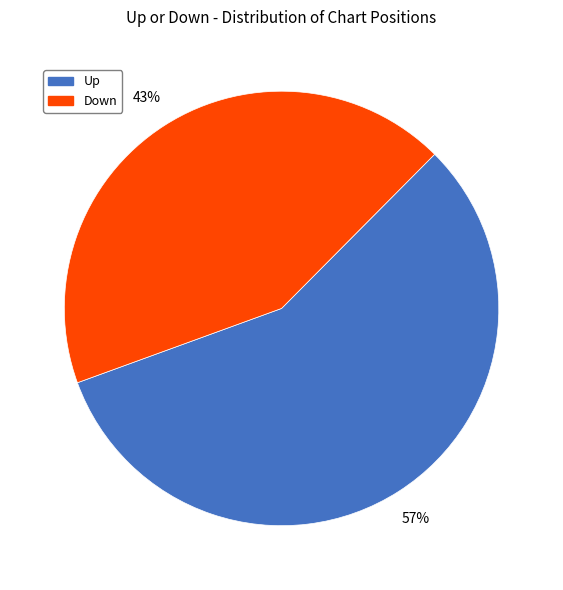

How many segments does this pie chart have?

2